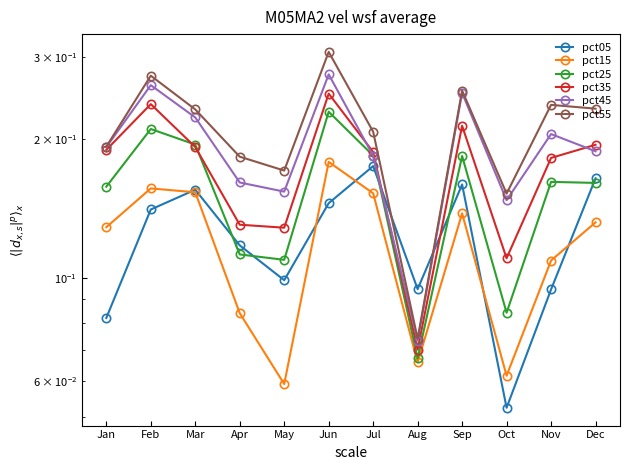

What is the average value of the pct15 series?

0.1